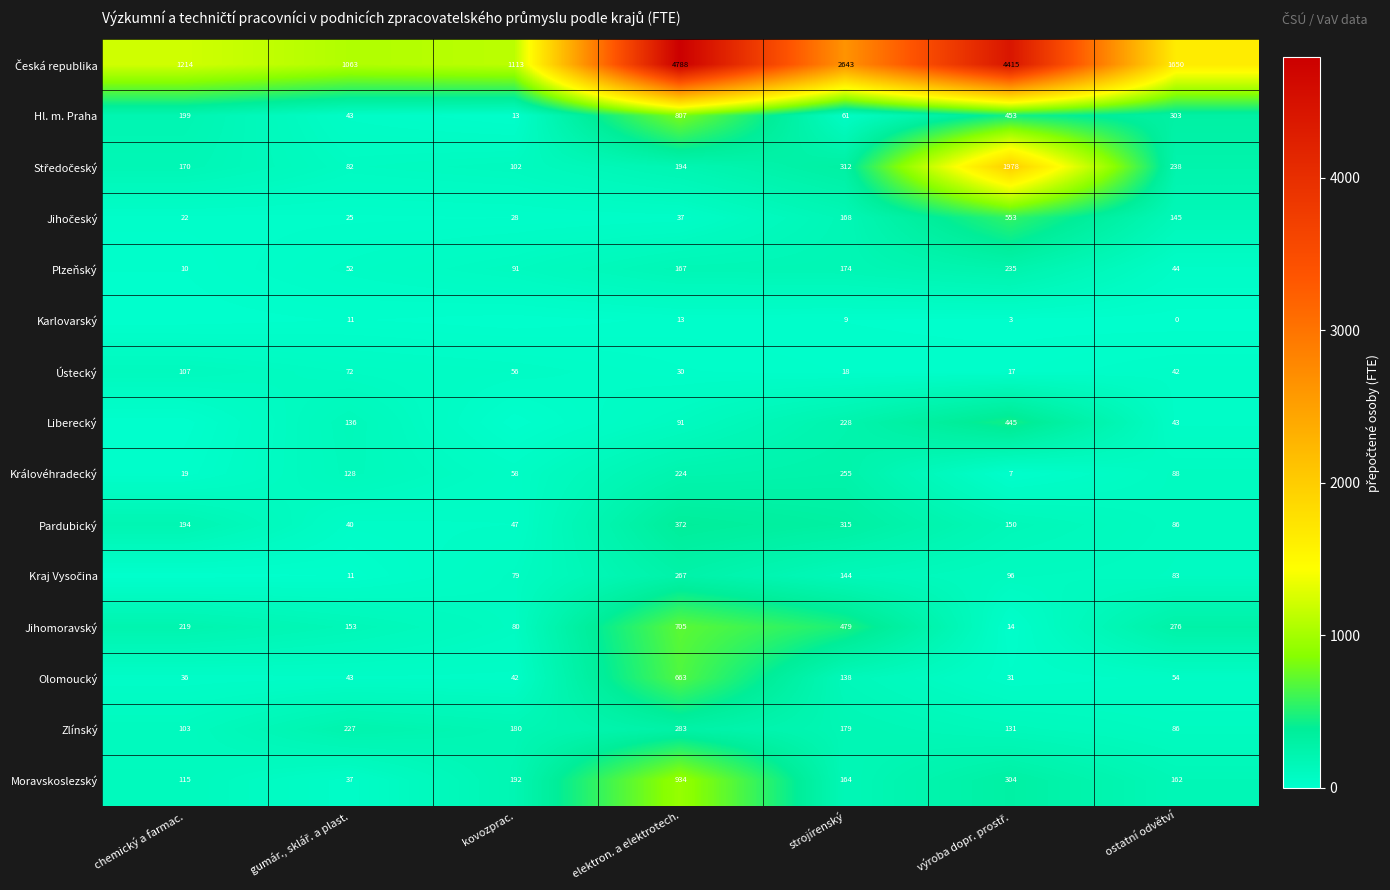

The Moravskoslezský series shows 200 at elektron. a elektrotech.. True or false?

False